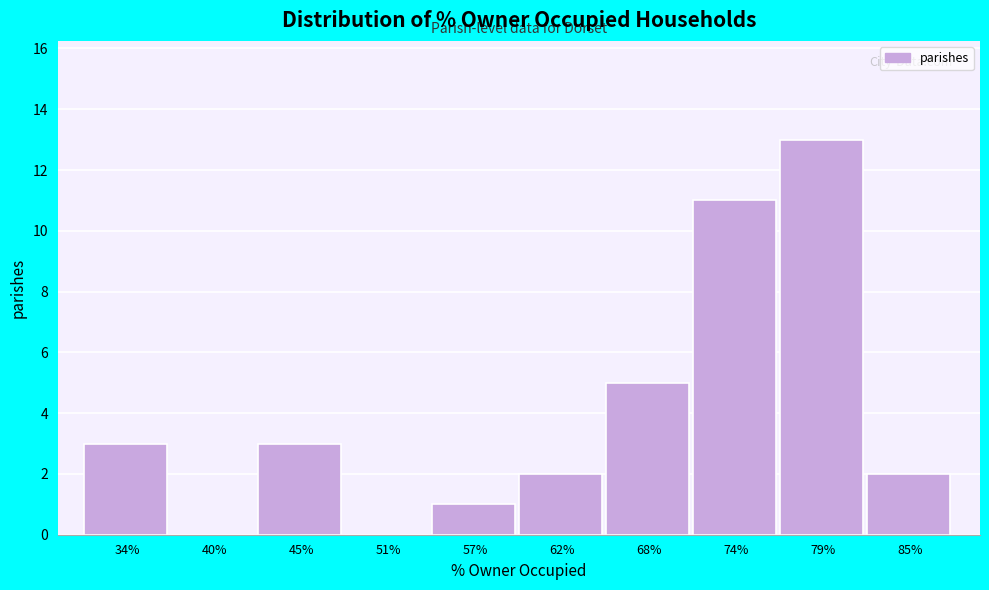

Reading left to right, transcribe all the data shown in this chart.

34%=3	40%=0	45%=3	51%=0	57%=1	62%=2	68%=5	74%=11	79%=13	85%=2